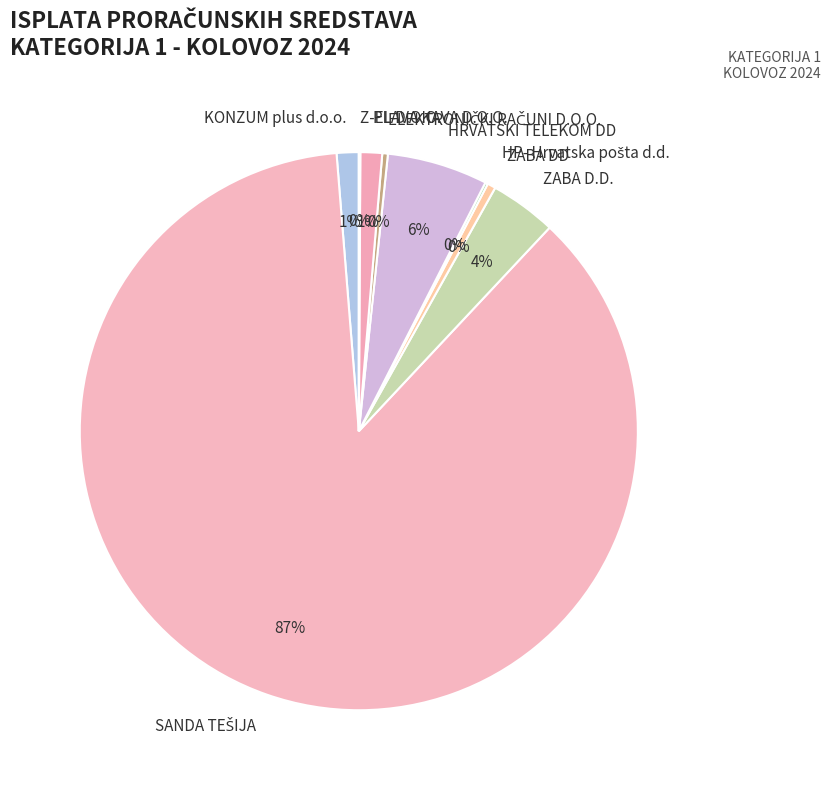

Approximately how many times larger is the value at PLAVA KAVA D.O.O. compared to KONZUM plus d.o.o.?

1.0